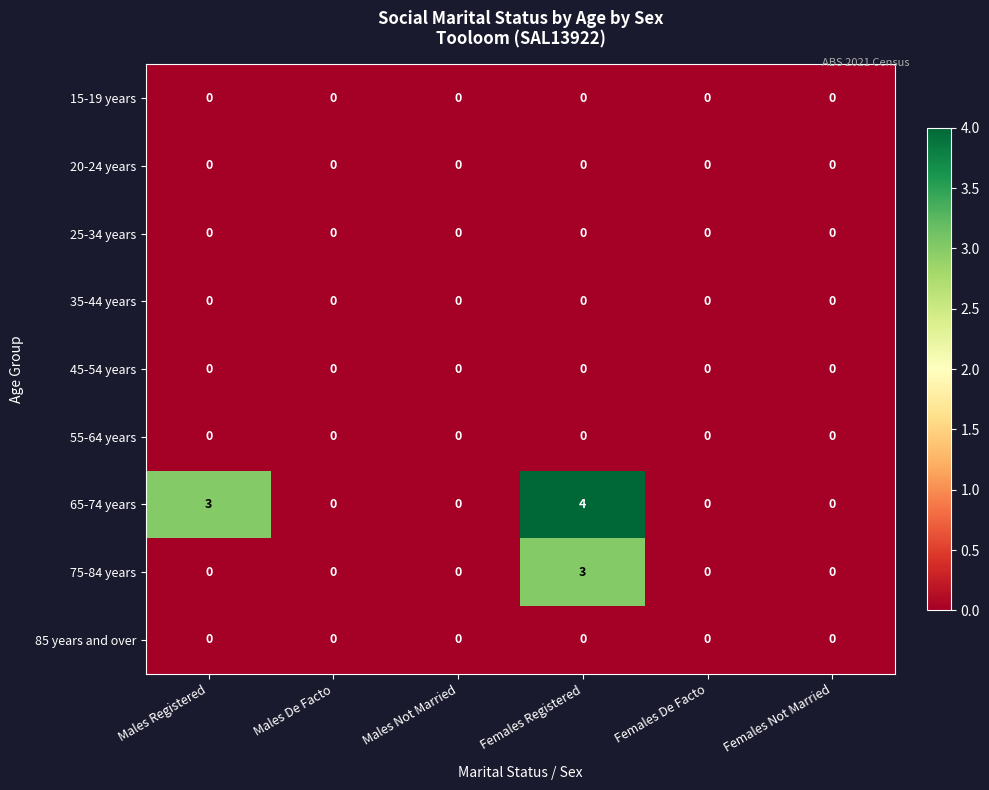

What is the greatest value displayed?

4